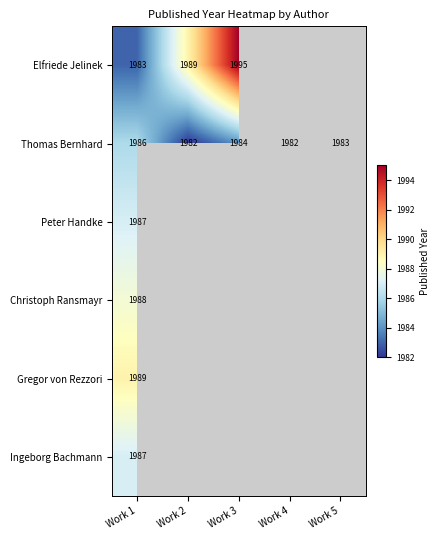

The value of Thomas Bernhard at Work 2 is 3217. True or false?

False